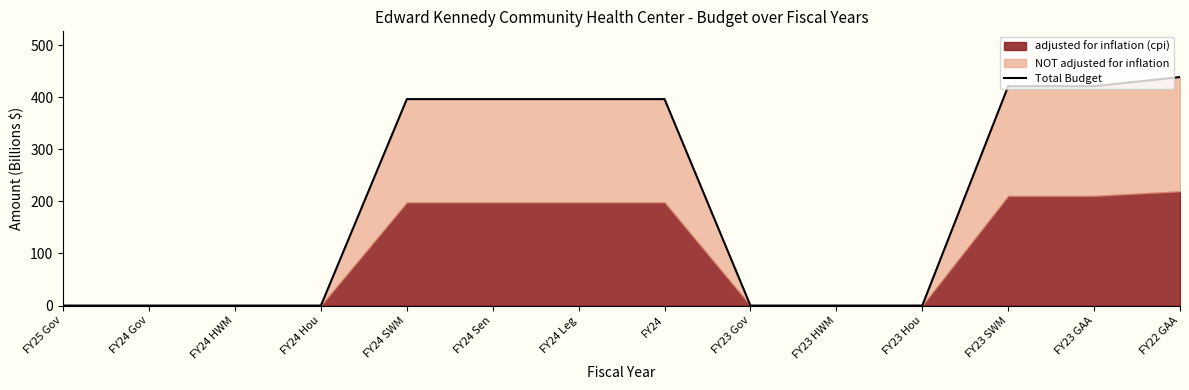

Count the number of categories in the chart.

14